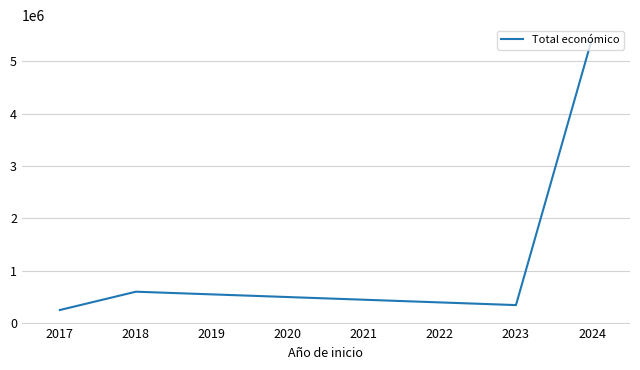

How many lines are shown in the chart?

1